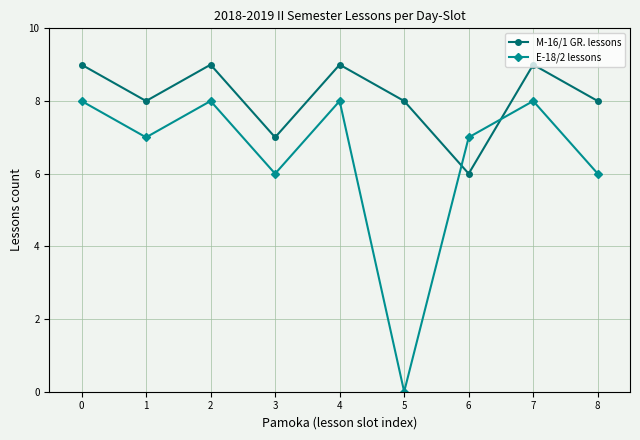

True or false: M-16/1 GR. lessons has a value of 11 at 8.

False